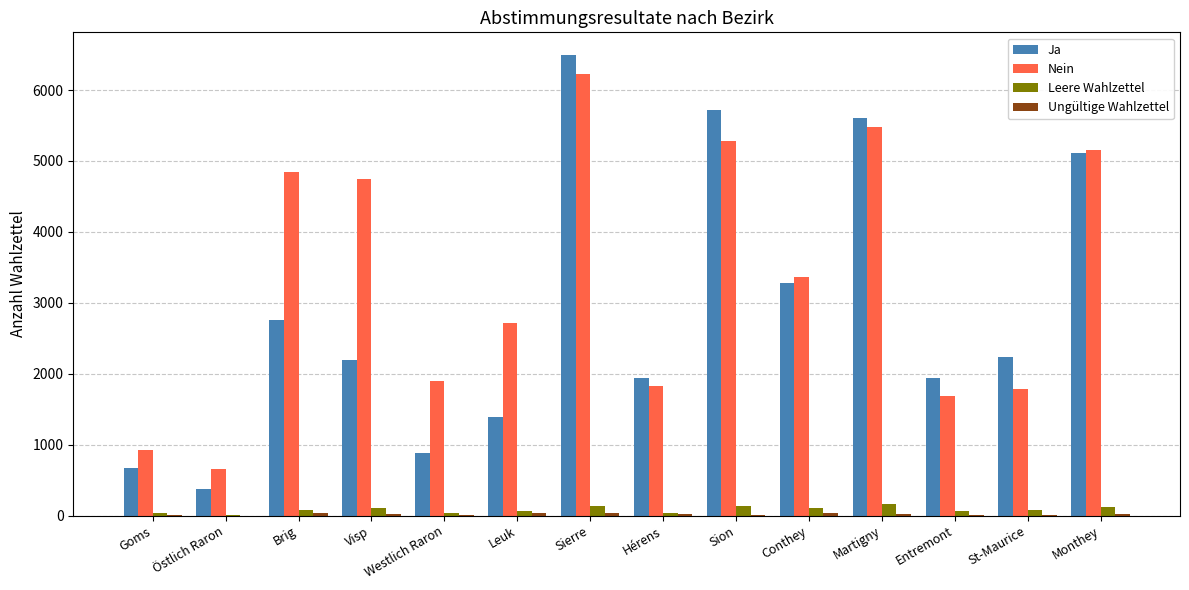

Between Brig and Westlich Raron, which series saw the biggest shift?

Nein